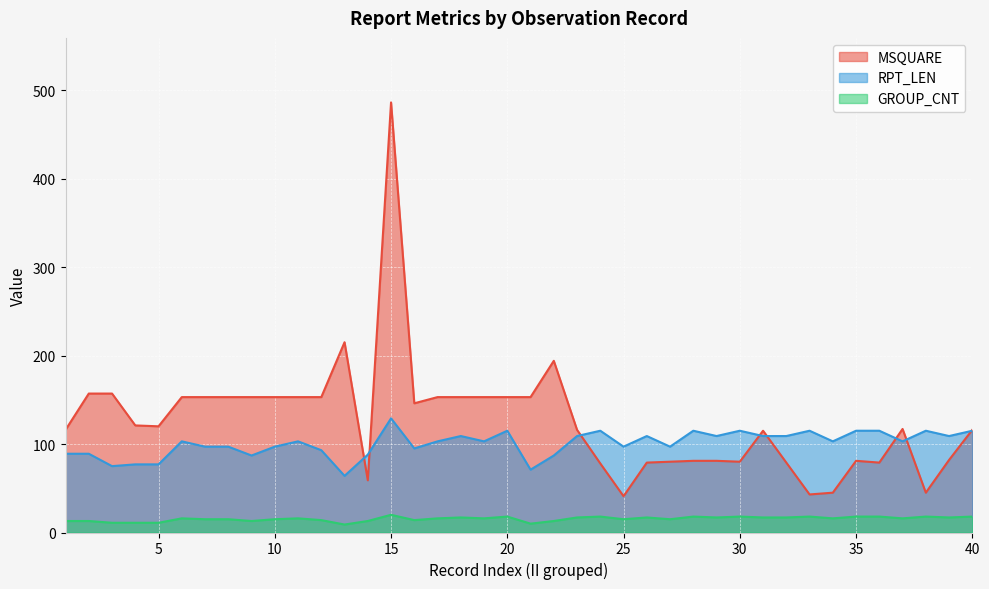

True or false: RPT_LEN and GROUP_CNT cross at least once.

False